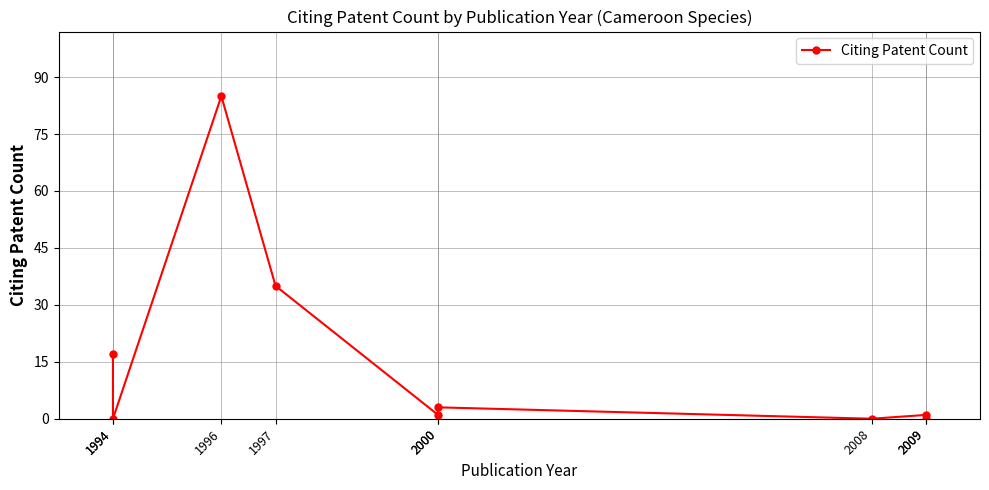

Rank the categories by value from lowest to highest.

1994, 2008, 2009, 2000, 2009, 2000, 1994, 1997, 1996